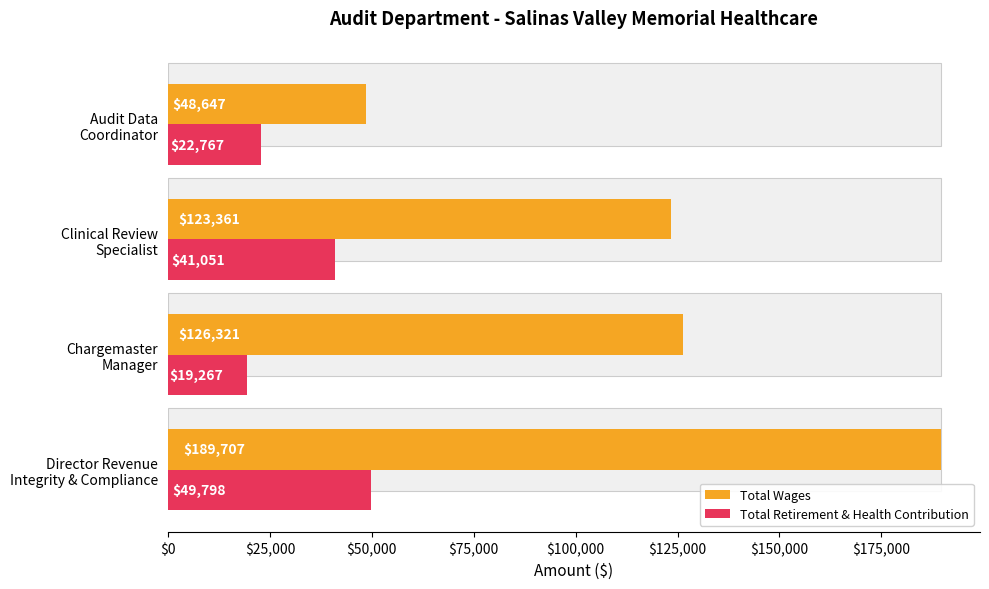

Reading left to right, list all the values displayed in this chart.

Total Wages: 189707	126321	123361	48647
Total Retirement & Health Contribution: 49798	19267	41051	22767